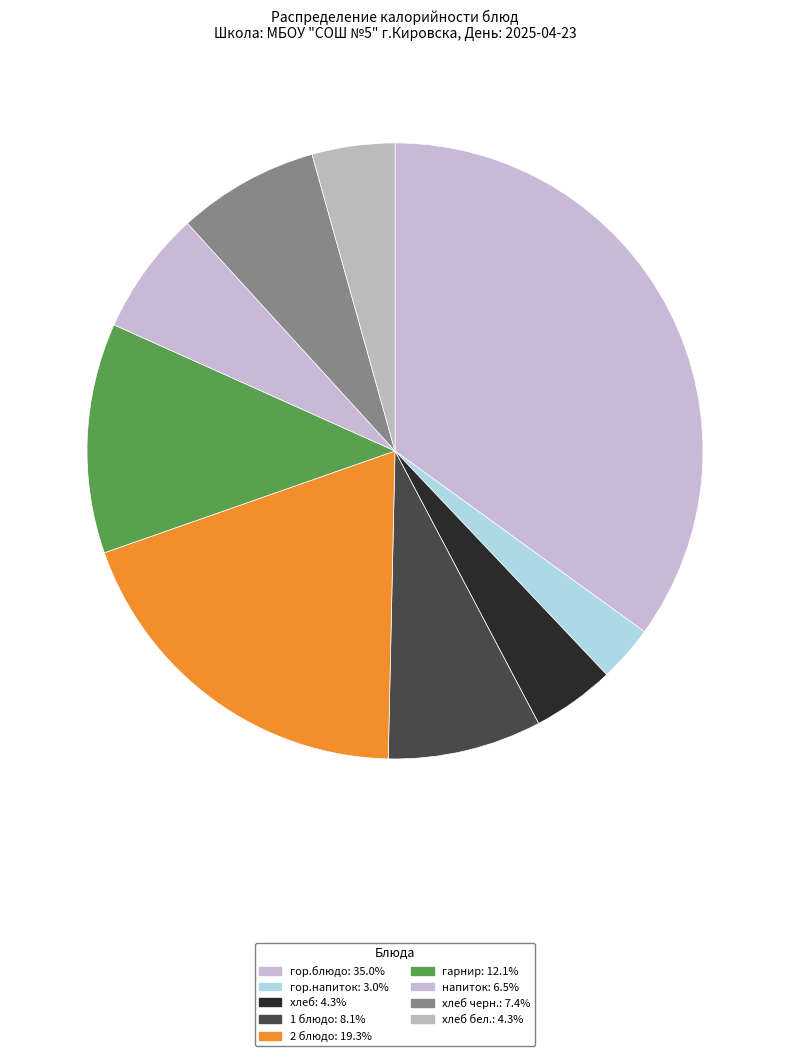

Count the number of slices in the pie.

9